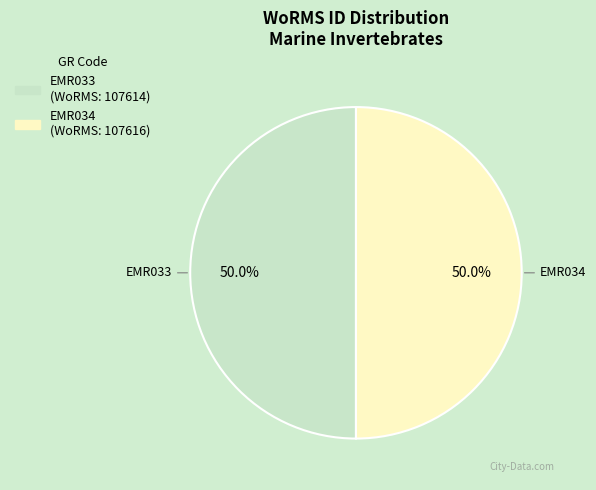

To the nearest percent, what is the combined percentage of EMR033 and EMR034?

100%